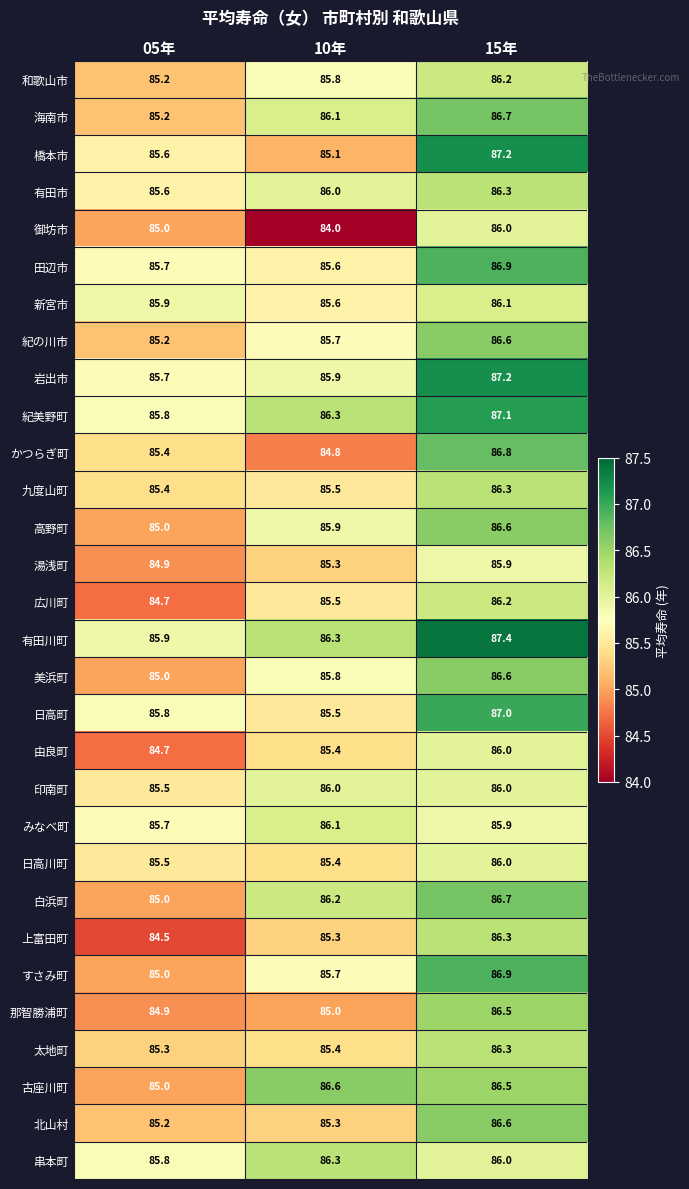

Where is 橋本市 nearest to the value 86?

05年